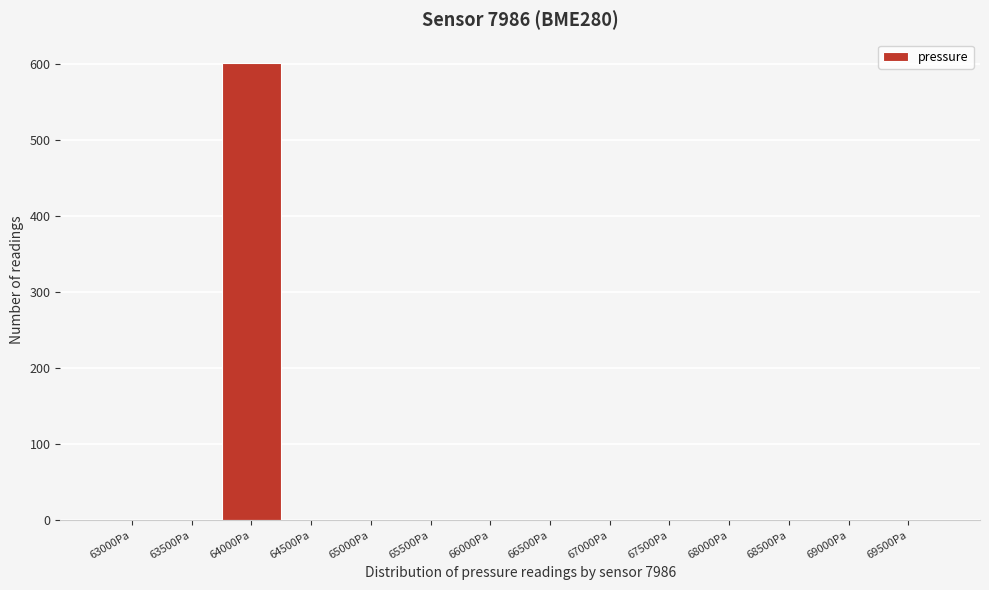

Reading left to right, what are all the values shown in this chart?

63000Pa=0	63500Pa=0	64000Pa=602	64500Pa=0	65000Pa=0	65500Pa=0	66000Pa=0	66500Pa=0	67000Pa=0	67500Pa=0	68000Pa=0	68500Pa=0	69000Pa=0	69500Pa=0